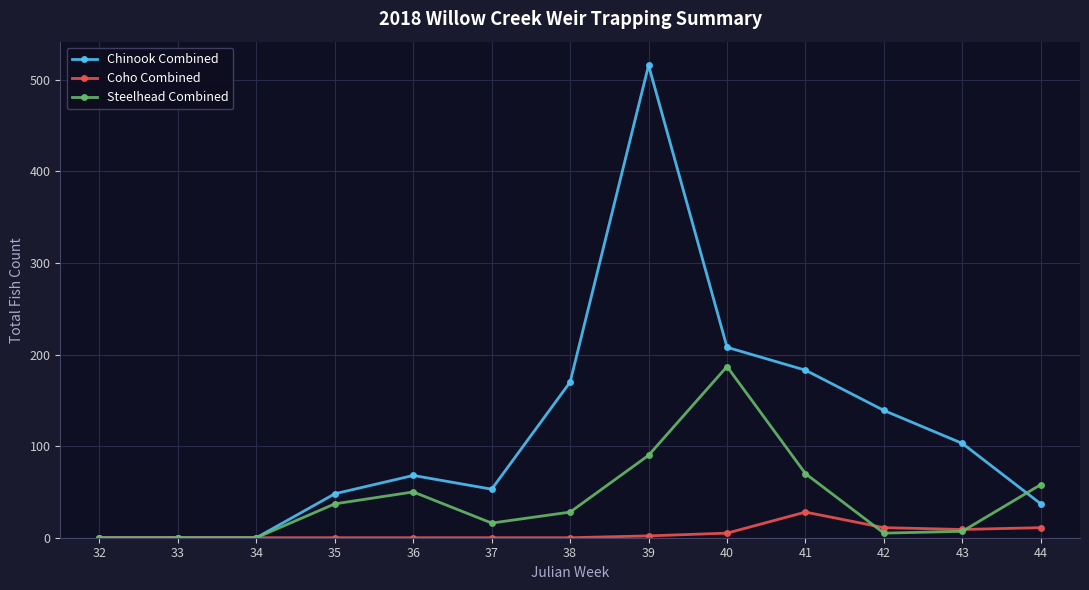

Rank the series at 38 from lowest to highest value.

Coho Combined, Steelhead Combined, Chinook Combined